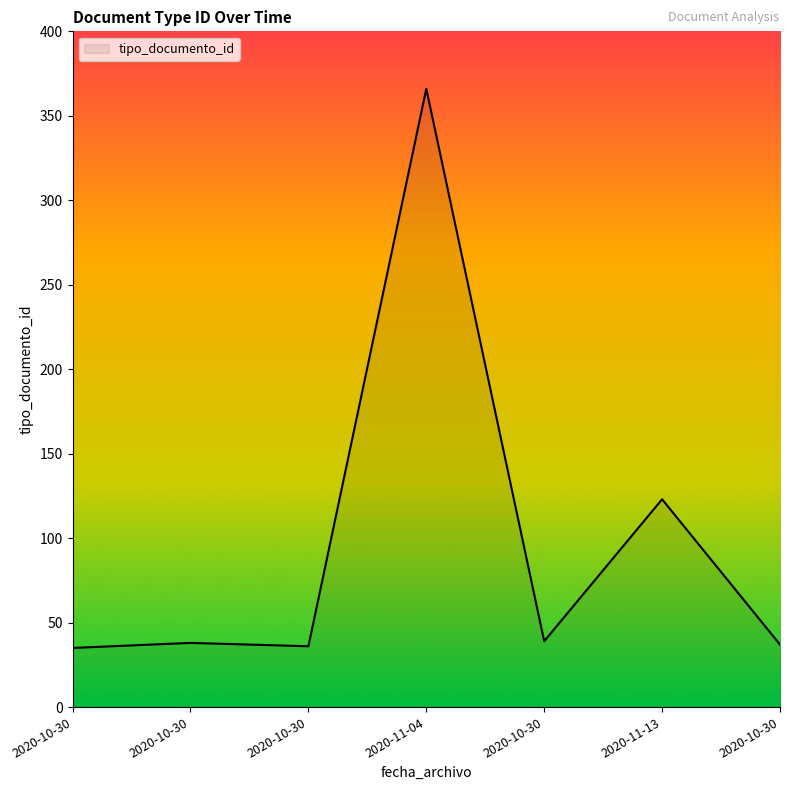

How many points are higher than both their immediate neighbors (excluding endpoints)?

3